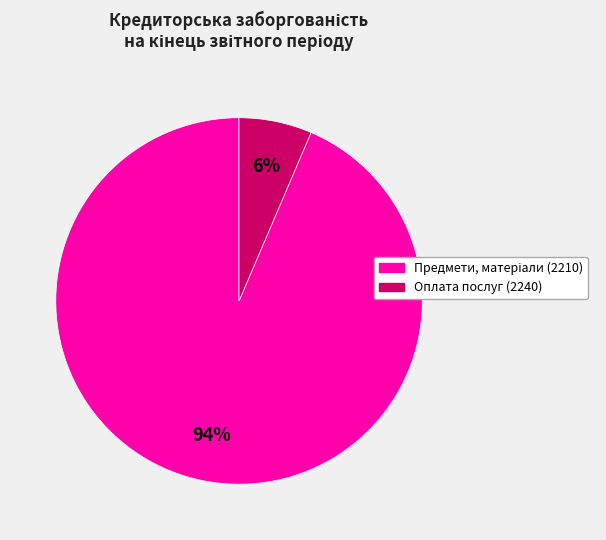

Is there a majority slice in this chart?

Yes